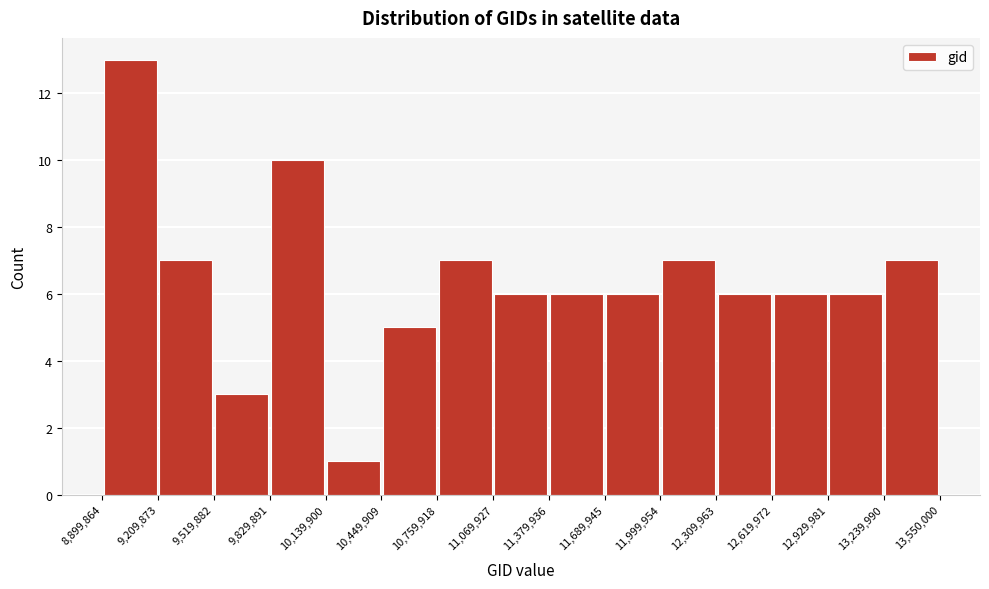

Reading left to right, transcribe this chart: for each bar, give the range it covers on the x-axis and its height. The values are not printed on the chart, so give them approximately, as read against the axis.

8,899,864 to 9,209,873: 13
9,209,873 to 9,519,882: 7
9,519,882 to 9,829,891: 3
9,829,891 to 10,139,900: 10
10,139,900 to 10,449,909: 1
10,449,909 to 10,759,918: 5
10,759,918 to 11,069,927: 7
11,069,927 to 11,379,936: 6
11,379,936 to 11,689,945: 6
11,689,945 to 11,999,954: 6
11,999,954 to 12,309,963: 7
12,309,963 to 12,619,972: 6
12,619,972 to 12,929,981: 6
12,929,981 to 13,239,990: 6
13,239,990 to 13,550,000: 7